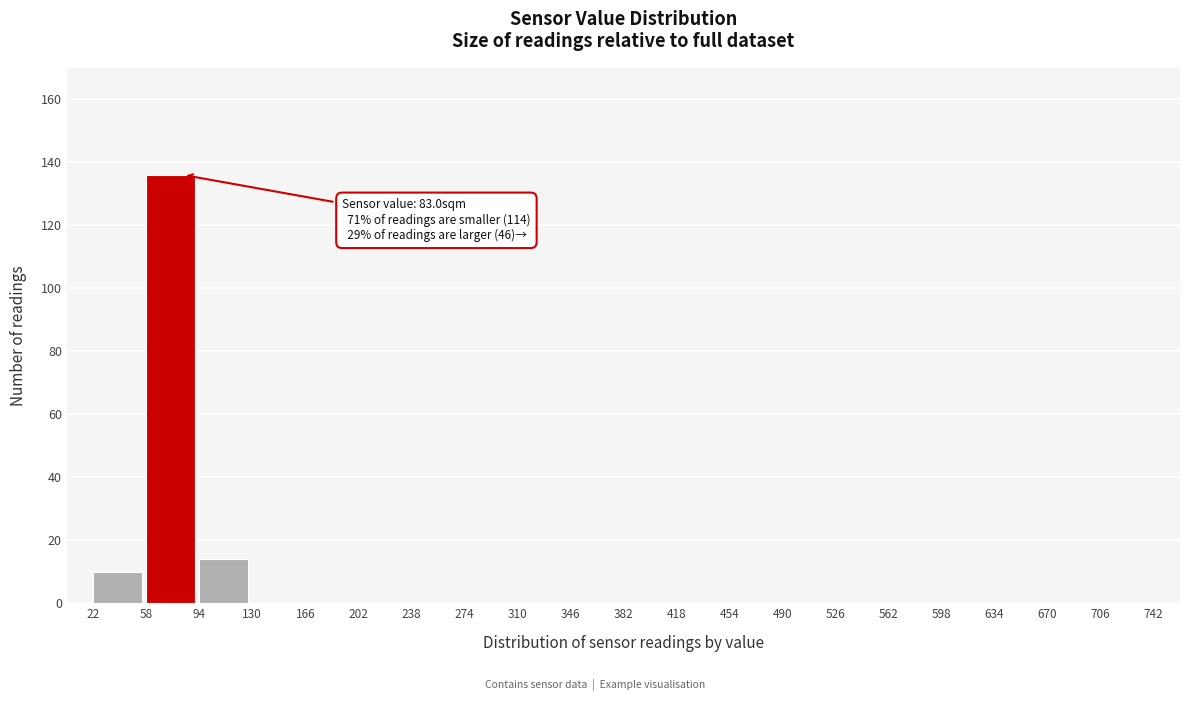

Which range on the x-axis has the tallest bar?

58 to 94